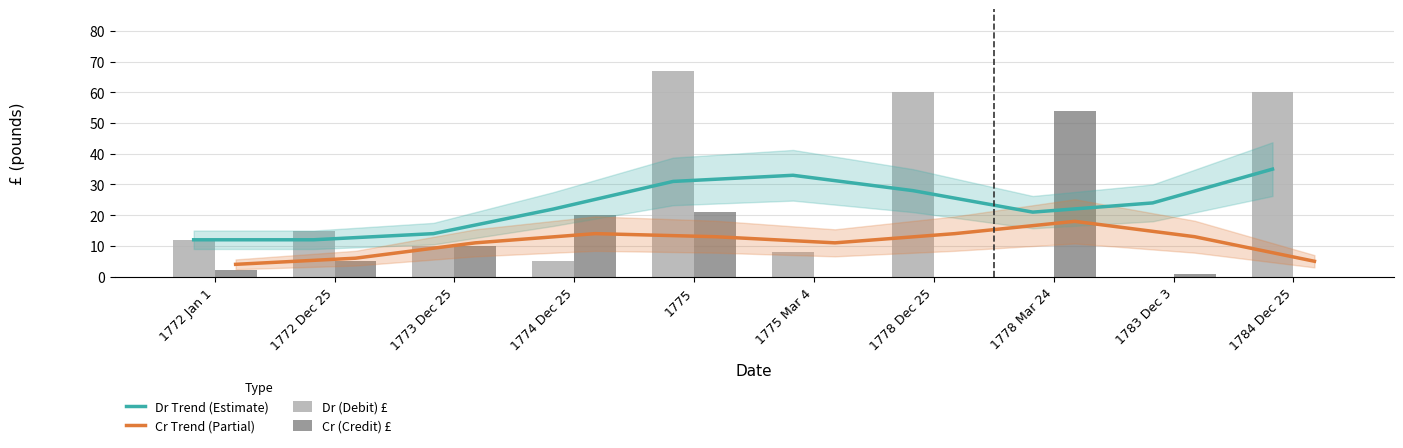

At 1775 Mar 4, list the series in order from smallest to largest.

Cr (Credit) £, Dr (Debit) £, Cr Trend (Partial), Dr Trend (Estimate)